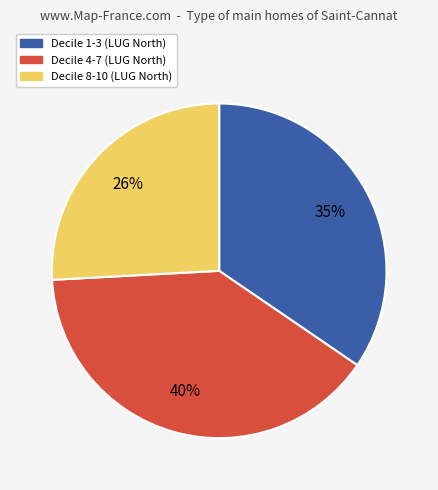

To the nearest percent, what is the difference between the largest and smallest slice percentages?

14%